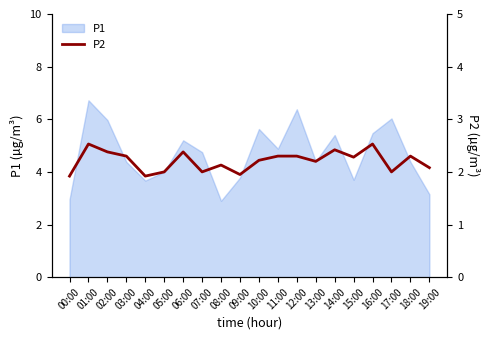

How many lines are shown in the chart?

1